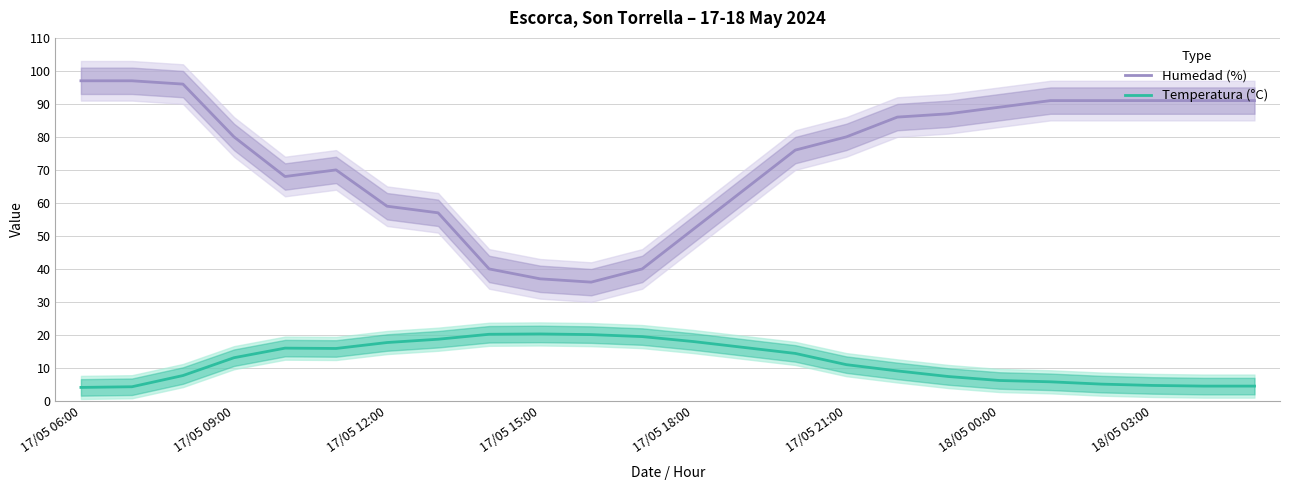

The value of Temperatura (°C) at 17/05 15:00 is 35.9. True or false?

False